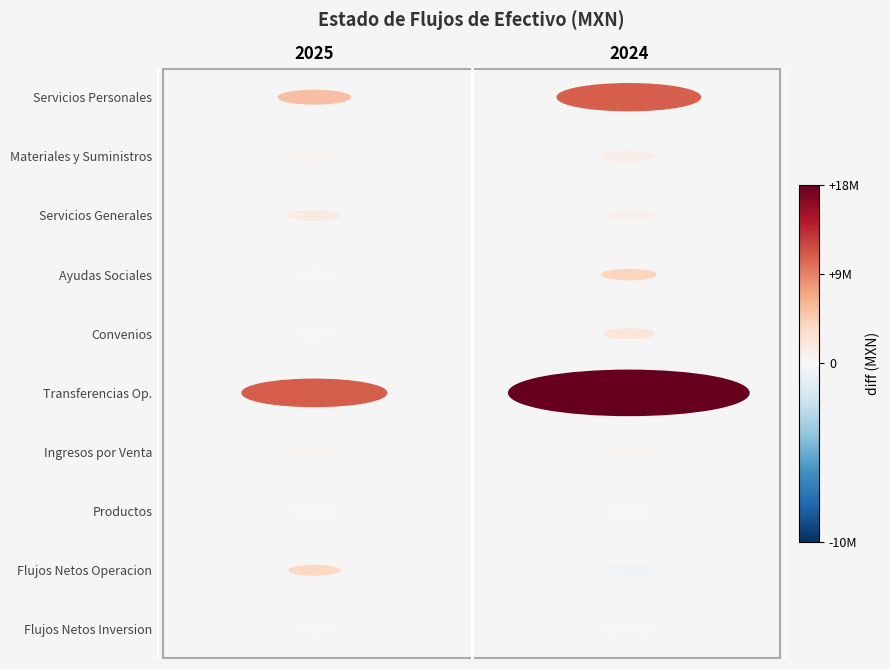

What is the approximate value of Ingresos por Venta at 1?

630120.0